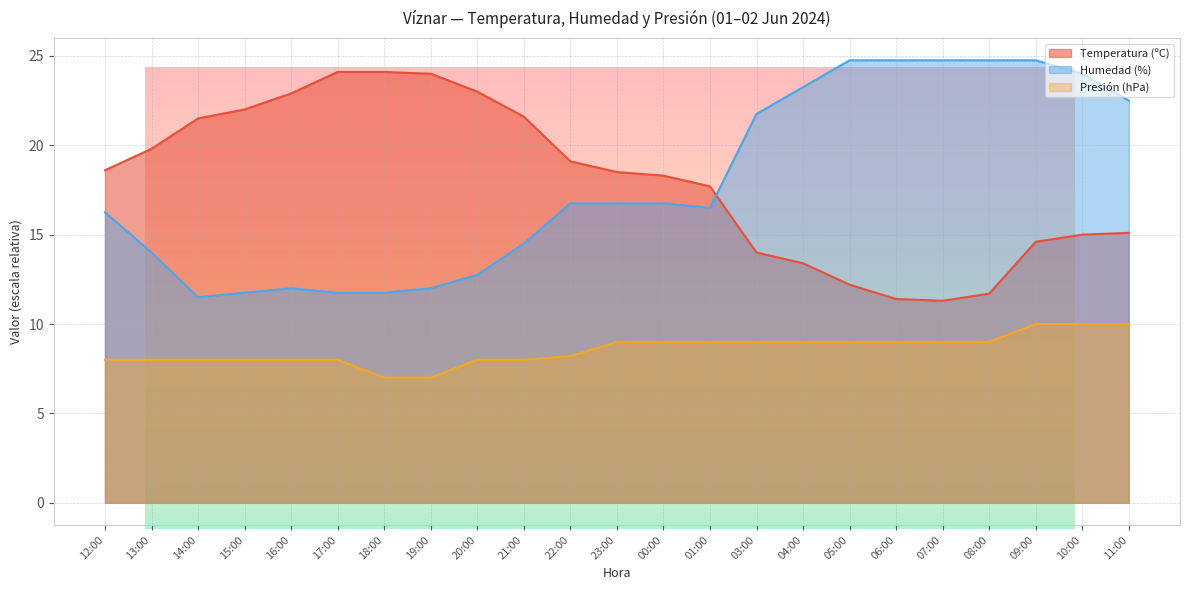

At which category is the sum across all series the highest?

09:00